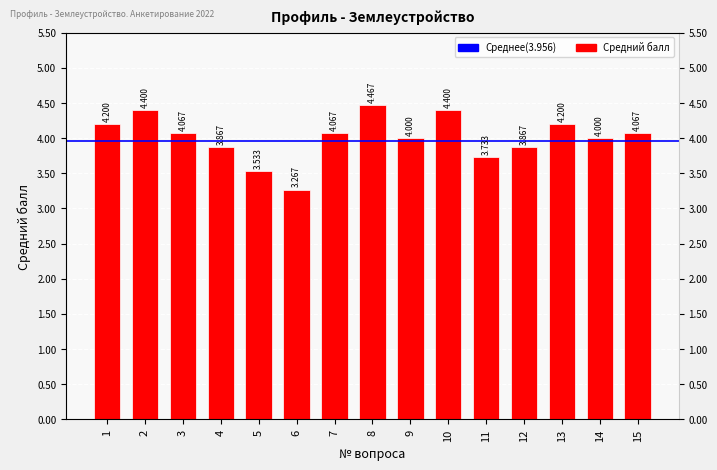

What is the sum of the values at 11 and 1?

7.9